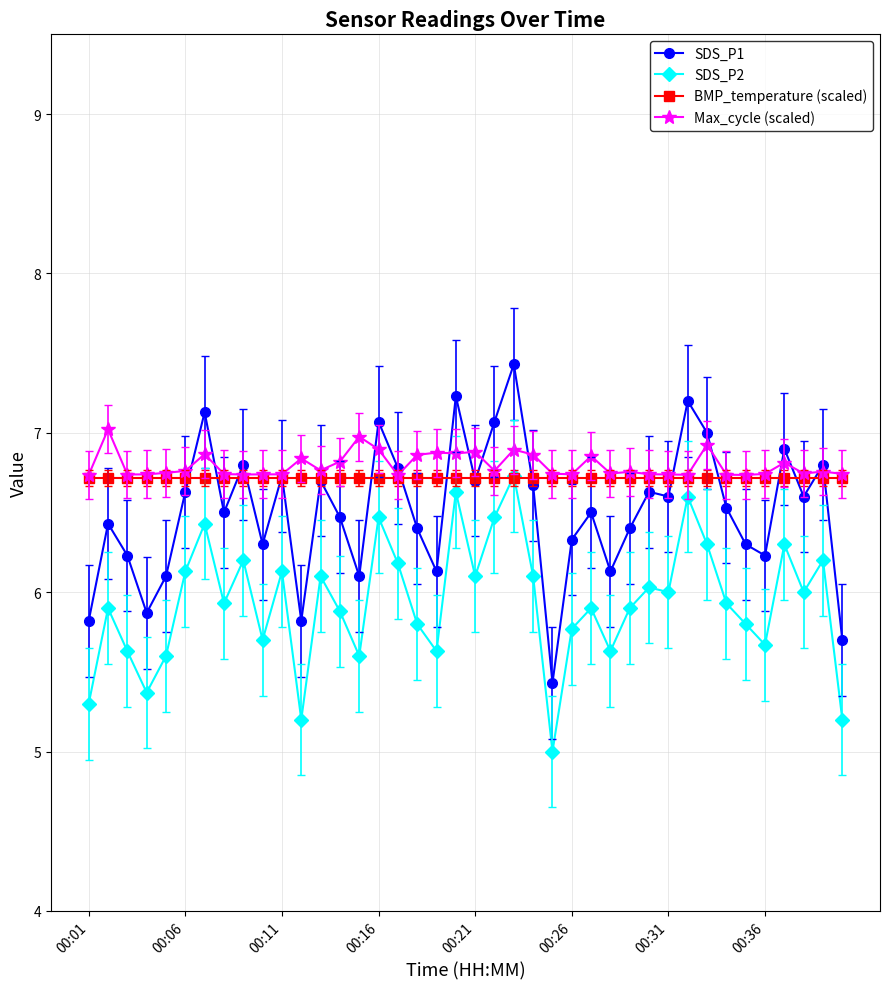

True or false: SDS_P1 has more than 2 points higher than both neighbors.

True